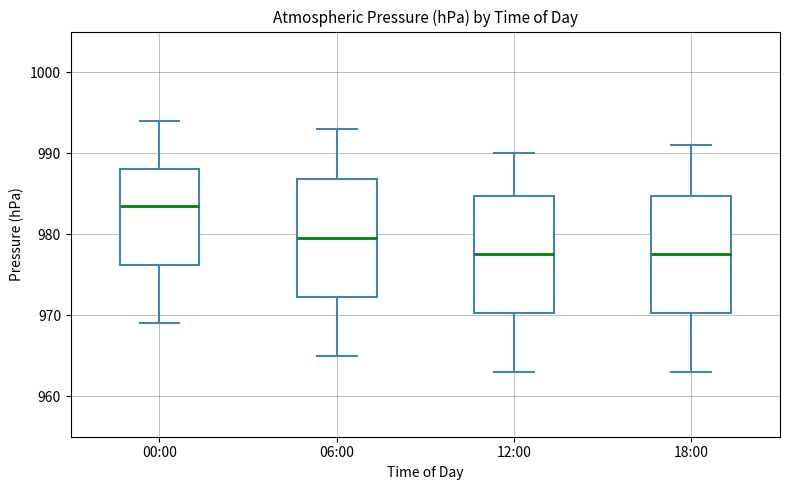

Reading left to right, transcribe this box plot: for each box, give where its median line is, the range the box spans, and where its two whiskers end, as read against the y-axis. The values are not printed on the chart, so give them approximately, as read against the axis.

00:00: median 984, box 976 to 988, whiskers 969 to 994
06:00: median 980, box 972 to 987, whiskers 965 to 993
12:00: median 978, box 970 to 985, whiskers 963 to 990
18:00: median 978, box 970 to 985, whiskers 963 to 991